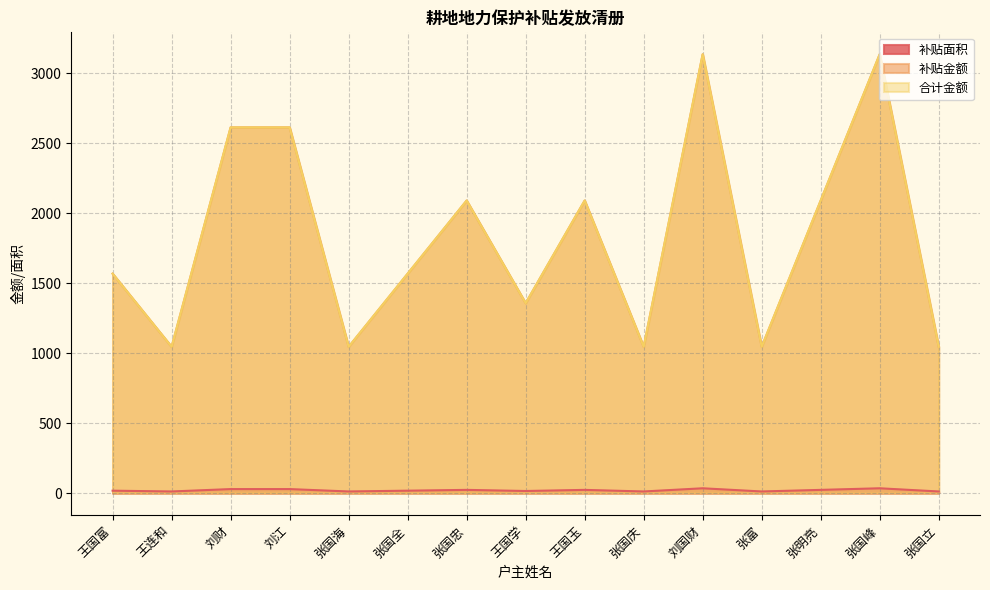

What is the sum of the 补贴面积 values at 王国富 and 刘江?

45.6